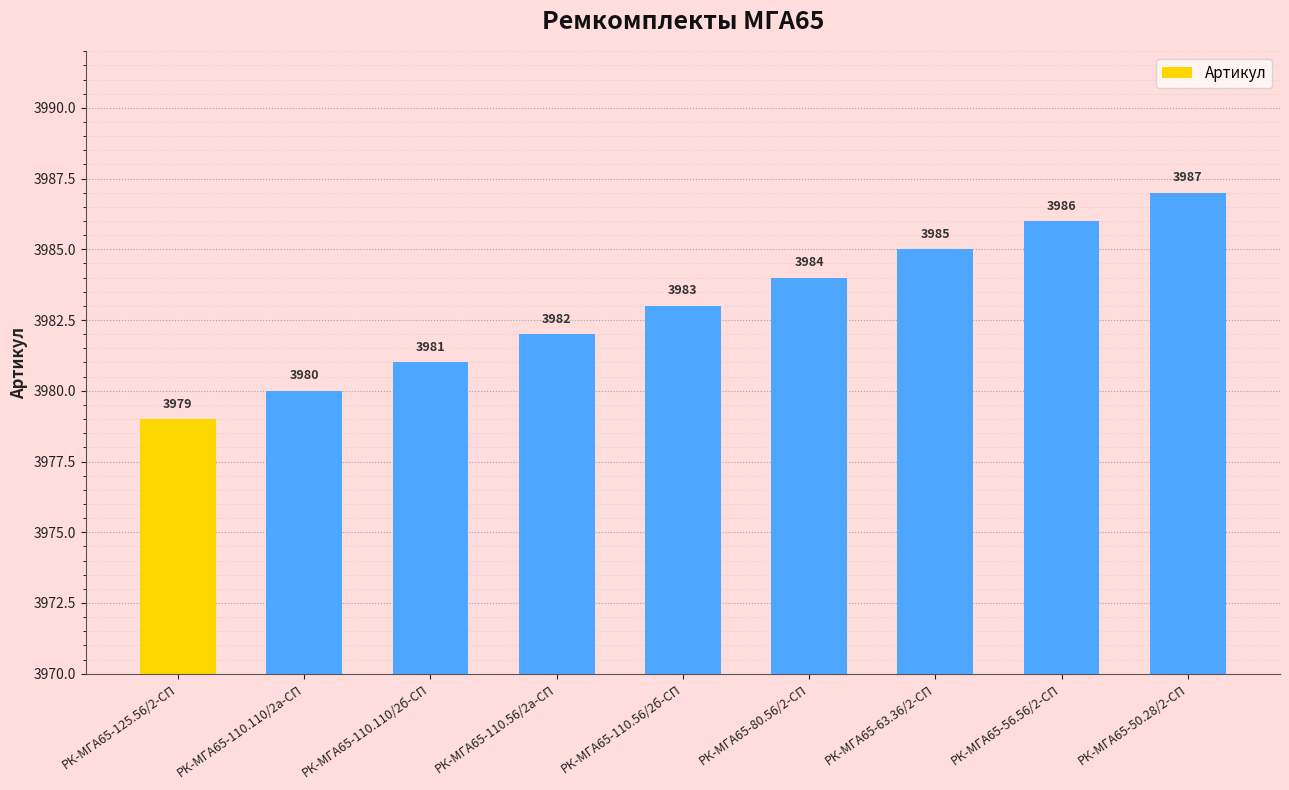

List the labels in order of value, largest first.

РК-МГА65-50.28/2-СП, РК-МГА65-56.56/2-СП, РК-МГА65-63.36/2-СП, РК-МГА65-80.56/2-СП, РК-МГА65-110.56/2б-СП, РК-МГА65-110.56/2а-СП, РК-МГА65-110.110/2б-СП, РК-МГА65-110.110/2а-СП, РК-МГА65-125.56/2-СП